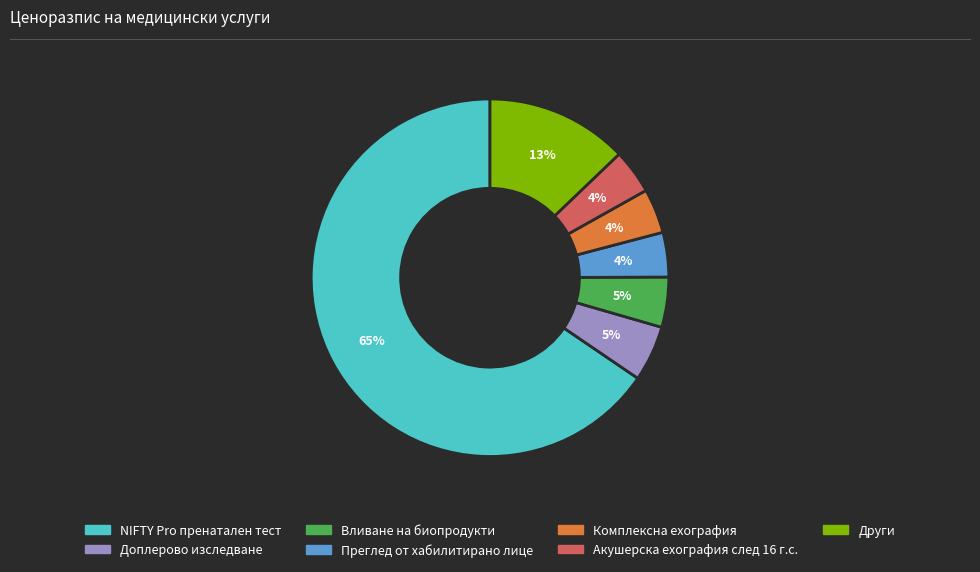

Is there a majority slice in this chart?

Yes